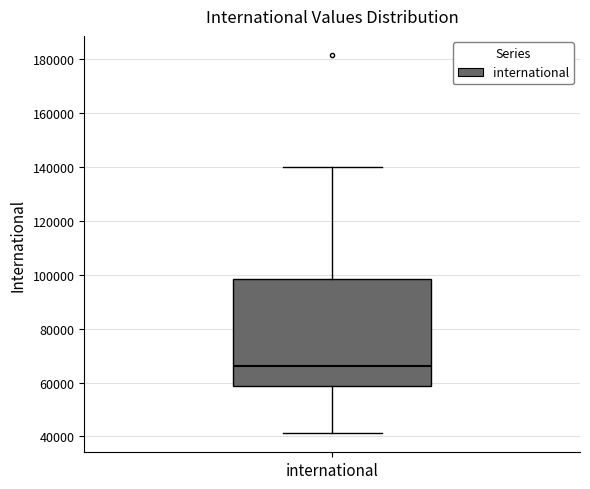

Read this box plot against the y-axis: the position of the median line, the range covered by the box, and the ends of both whiskers. The values are not printed on the chart, so give them approximately, as read against the axis.

median 66000, box 58000 to 98000, whiskers 42000 to 140000